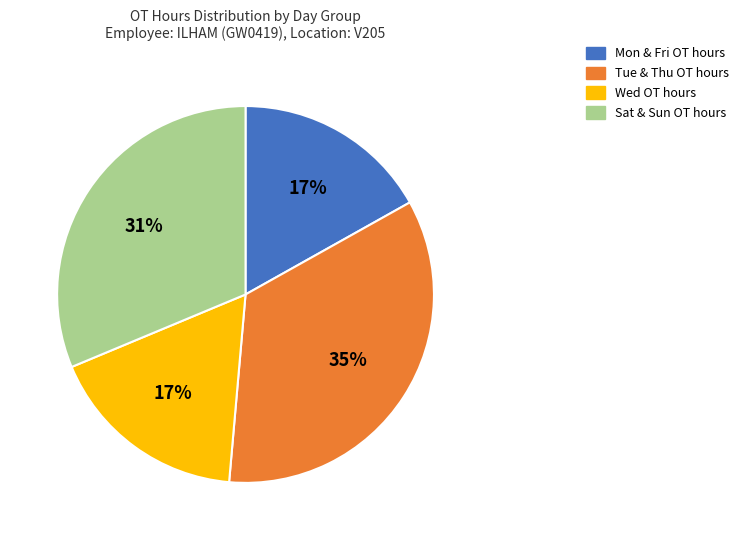

Is there any slice that represents more than half of the pie?

No